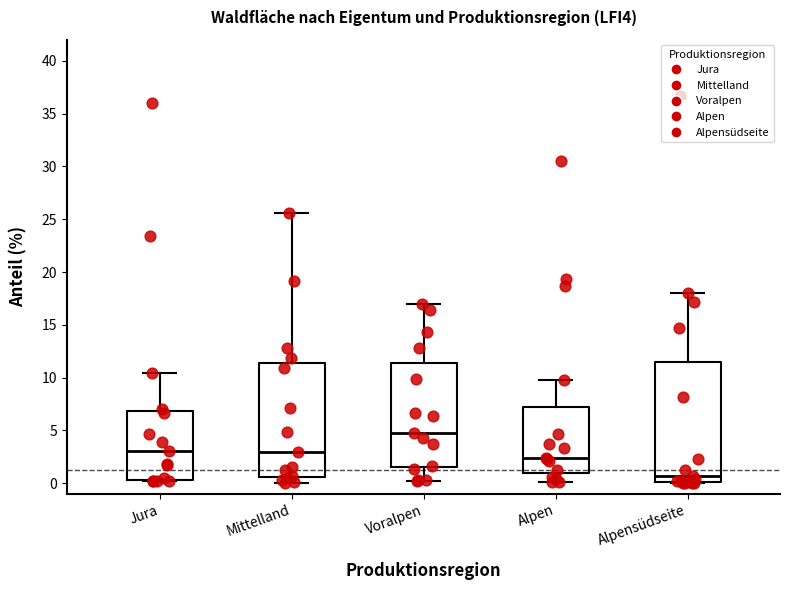

Which box's median line is the lowest?

Alpensüdseite